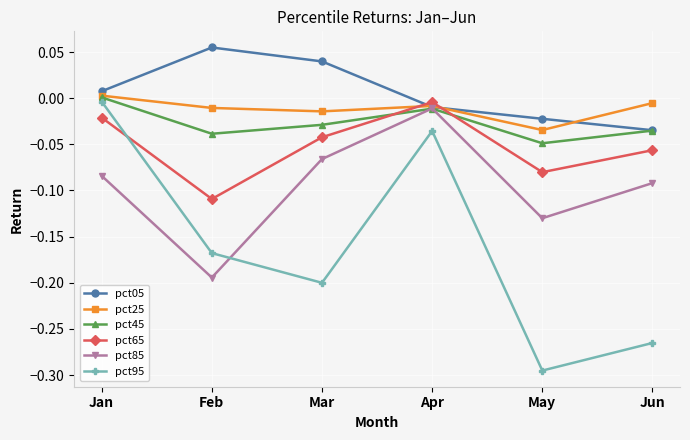

At which category does pct05 reach its first local peak?

Feb